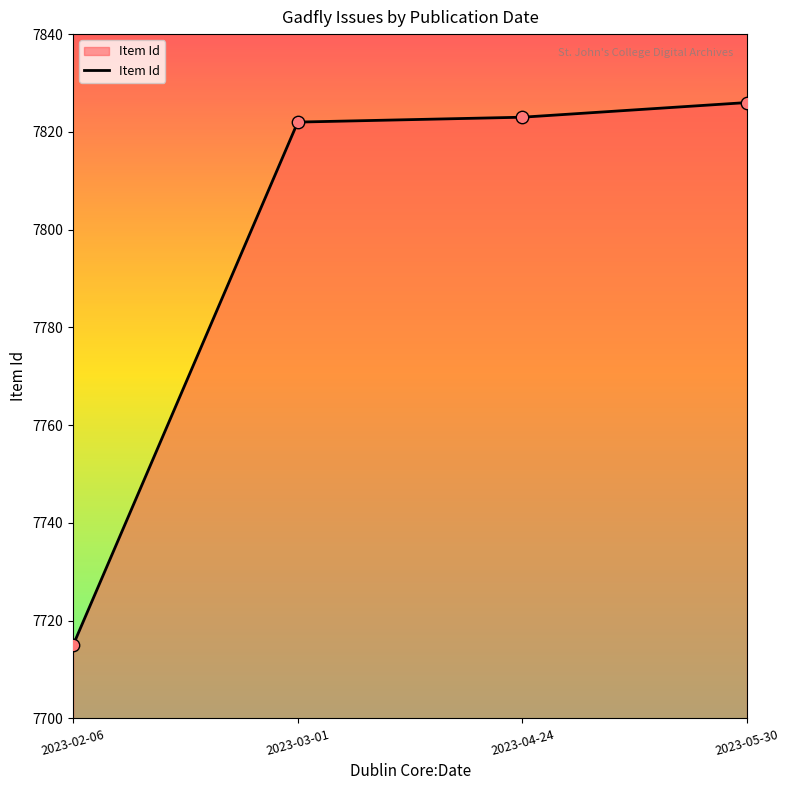

What is the change in value from 2023-02-06 to 2023-05-30?

+111